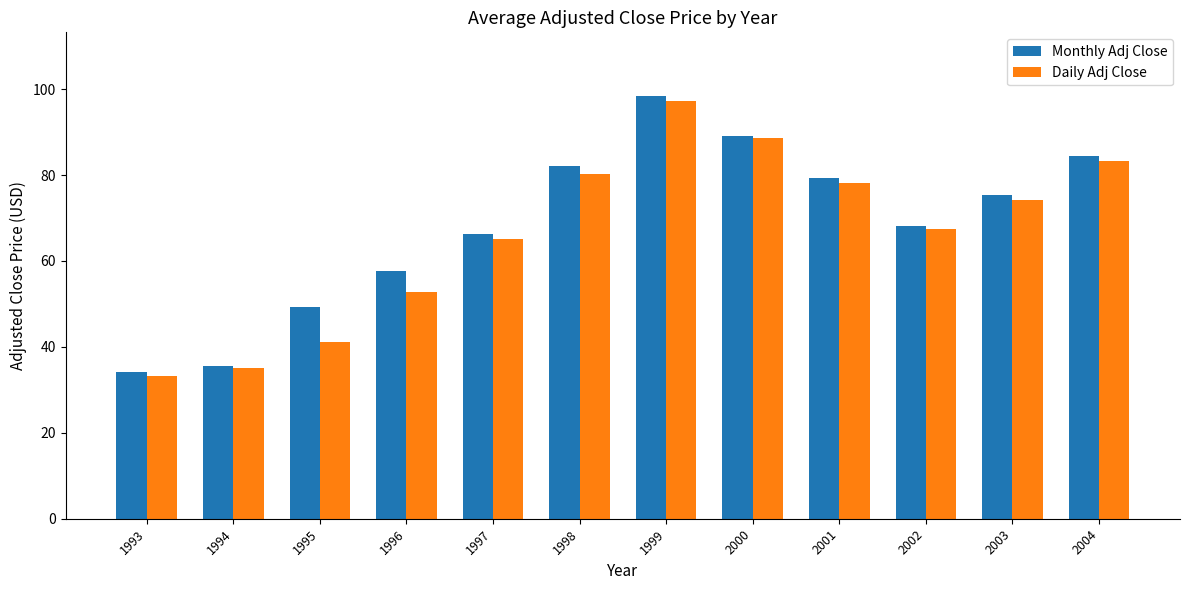

What are all the series names shown in the legend?

Monthly Adj Close, Daily Adj Close